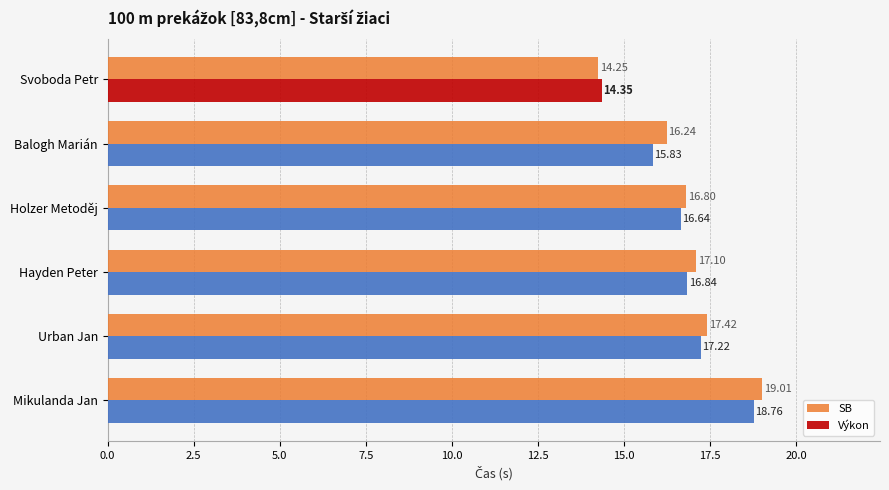

At how many categories does at least one series exceed 16?

5